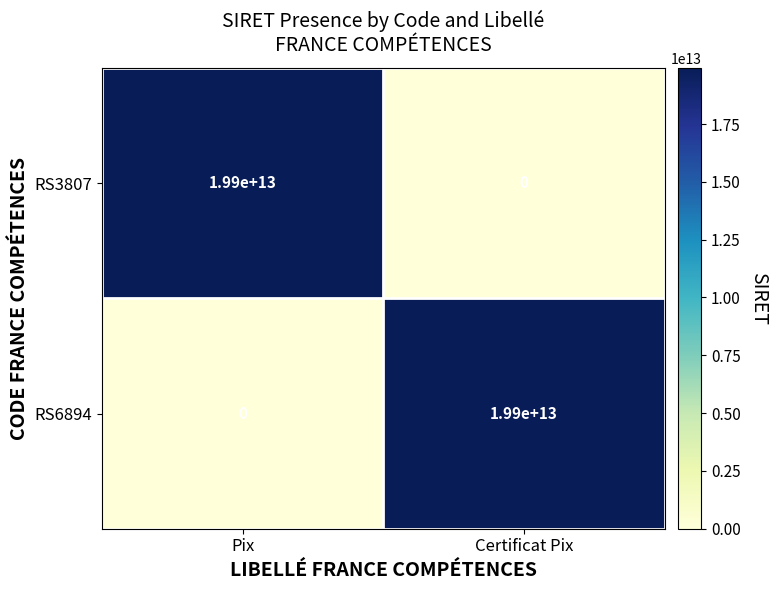

What is the difference between the maximum and minimum values in the RS3807 series?

19900000000000